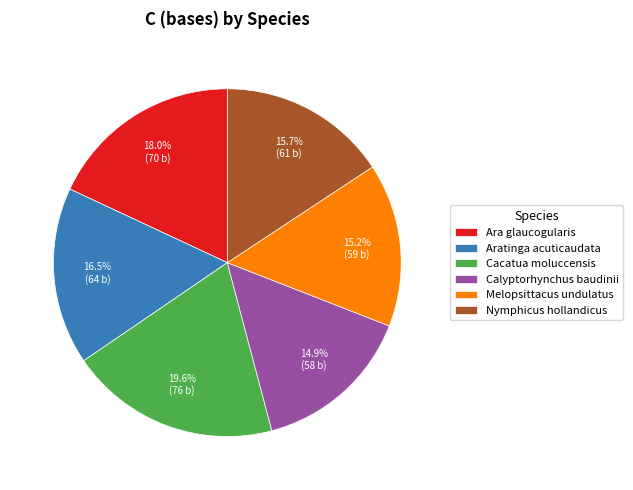

How much of the chart is everything except Cacatua moluccensis?

80.4%